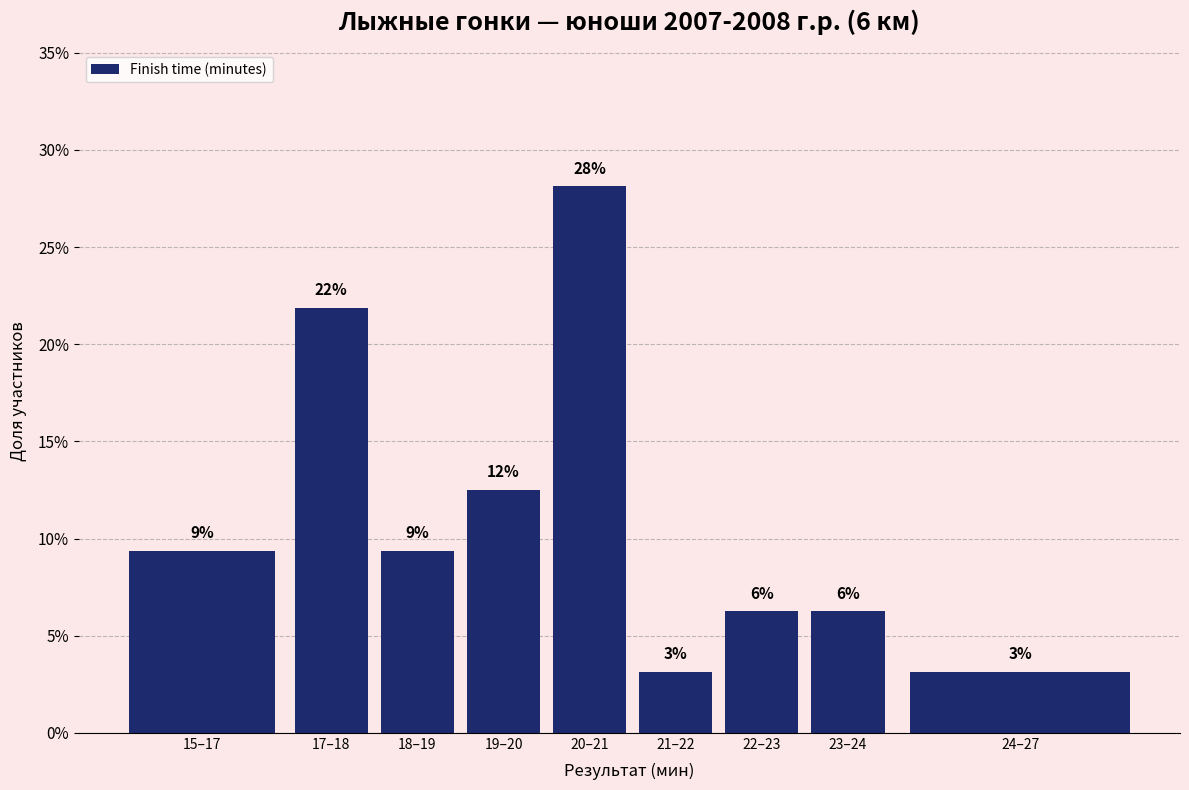

Does the chart contain any negative values?

No